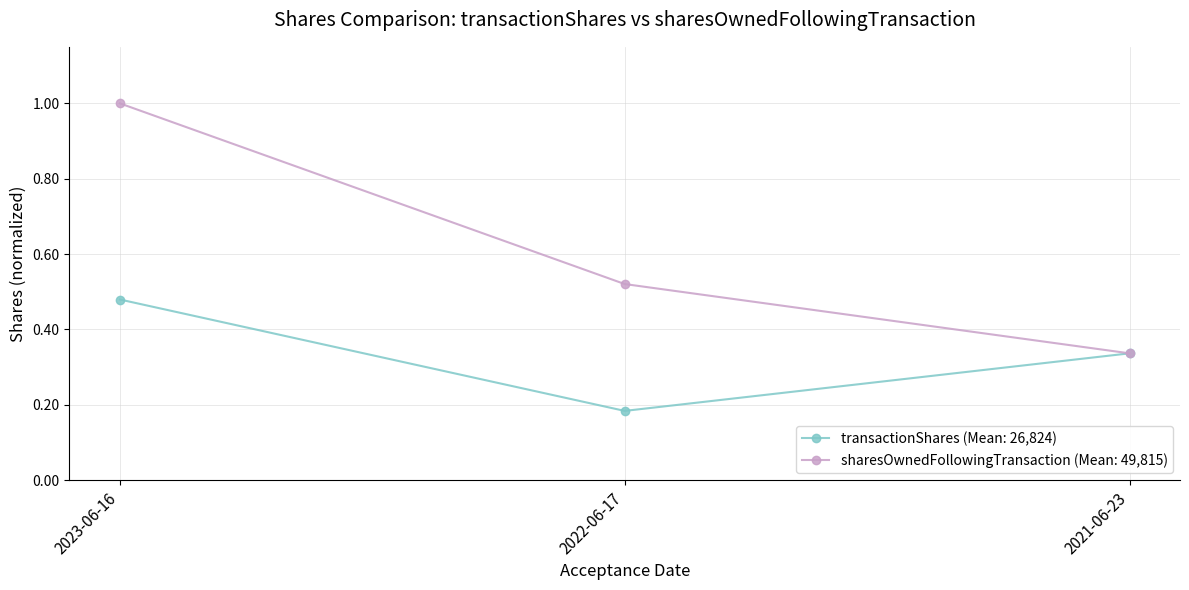

Which category has the lowest value across all series?

2022-06-17